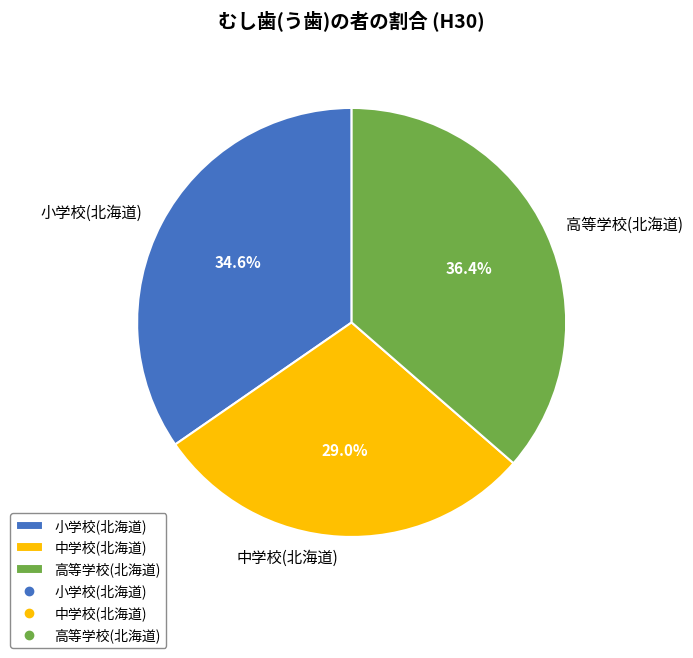

To the nearest percent, what is the average slice percentage?

33%